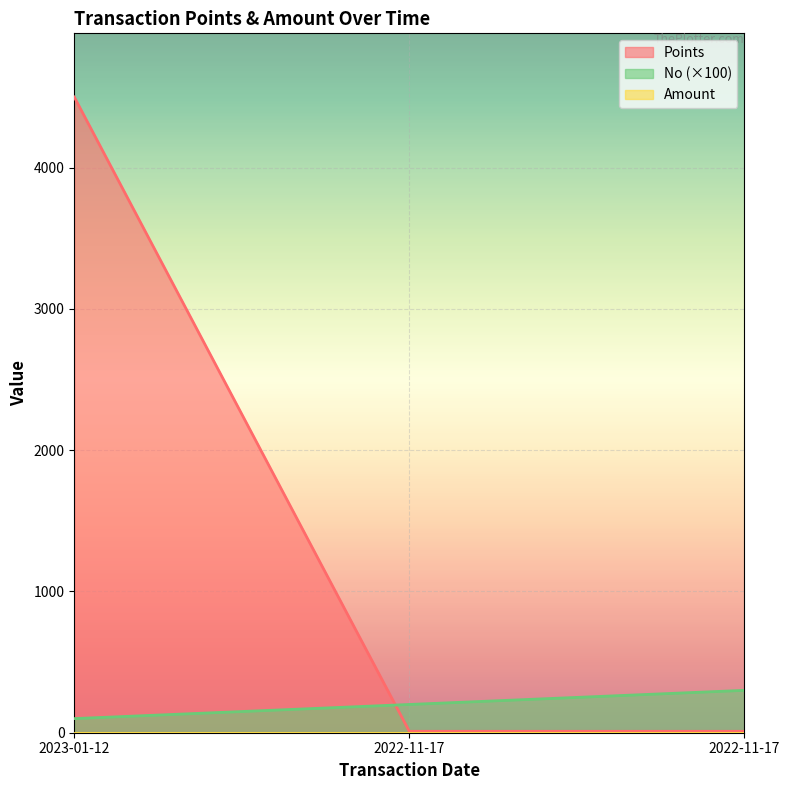

What is the minimum value shown in the chart?

0